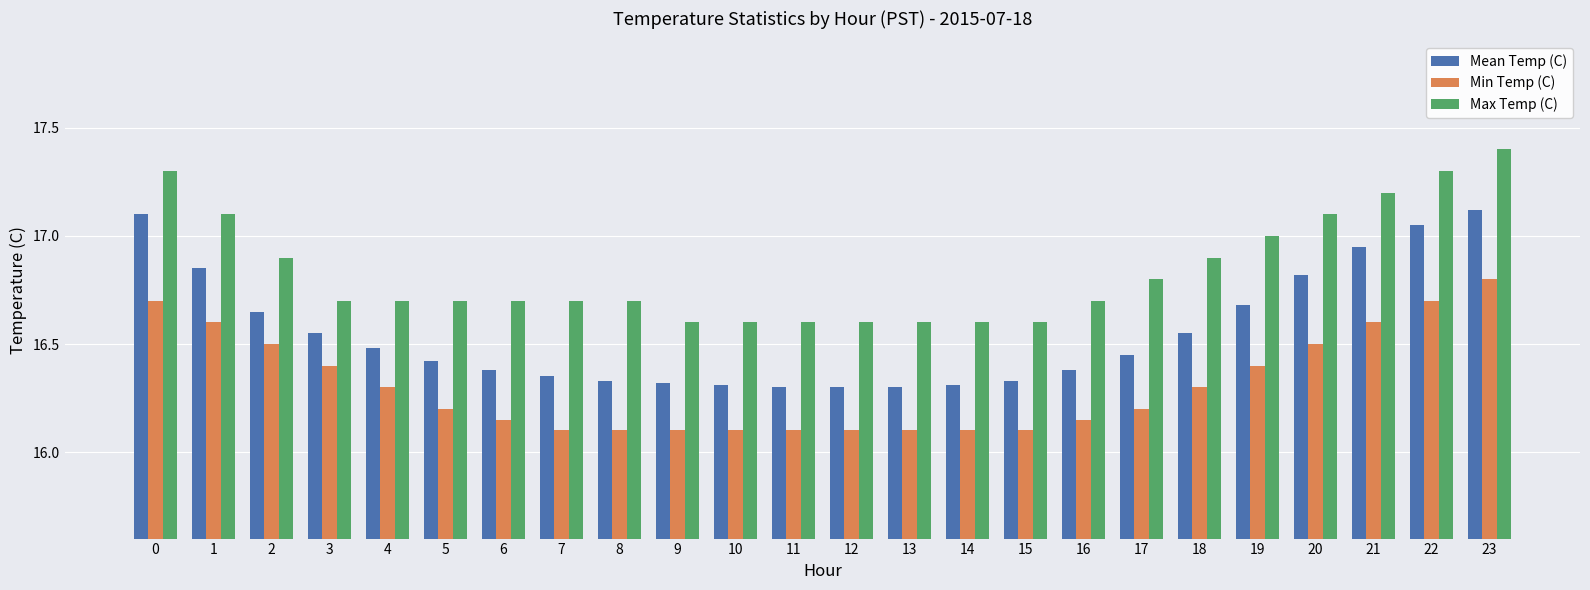

What is the difference between the second highest and minimum values in the Min Temp (C) series?

0.6